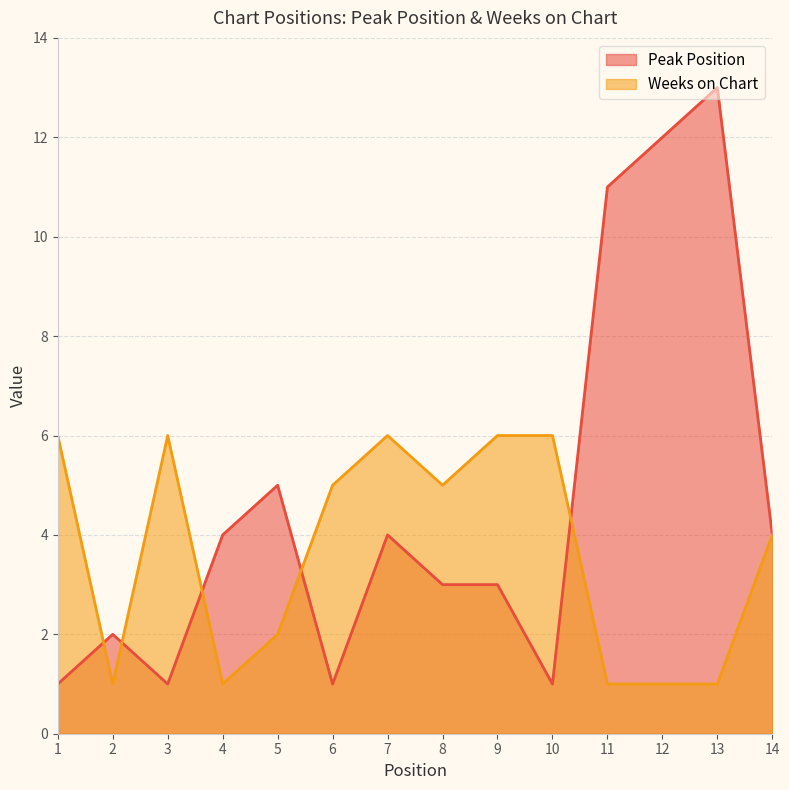

What is the average value of the Peak Position series?

5